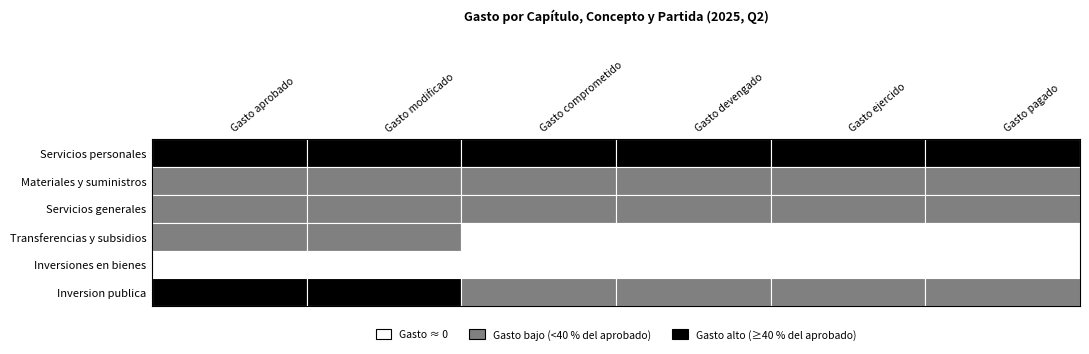

How many values in the Inversion publica series are below 200873692?

3